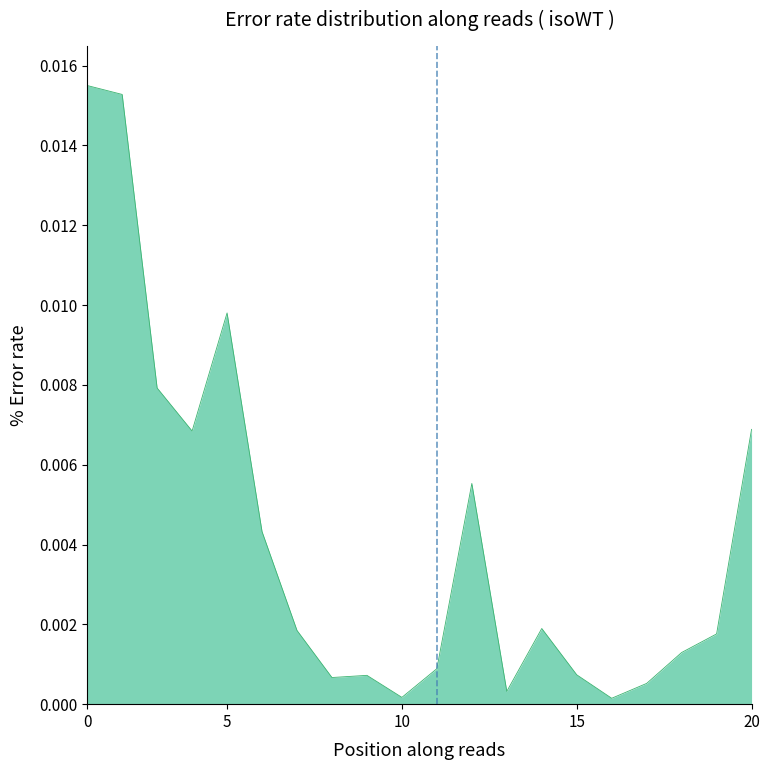

How many distinct data groups are displayed?

1